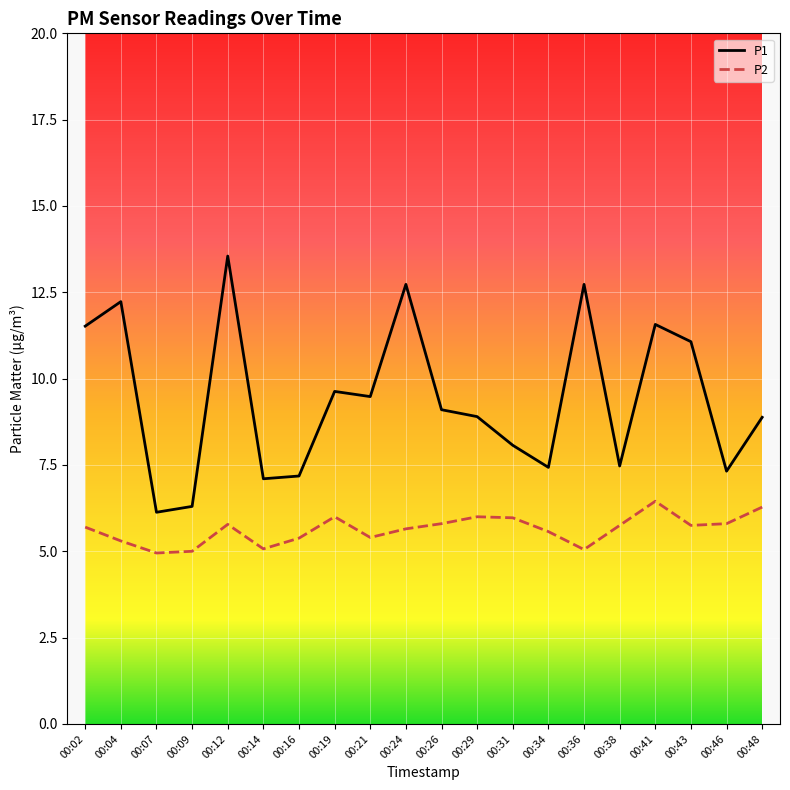

What is the difference between the P1 values at 00:41 and 00:26?

2.5